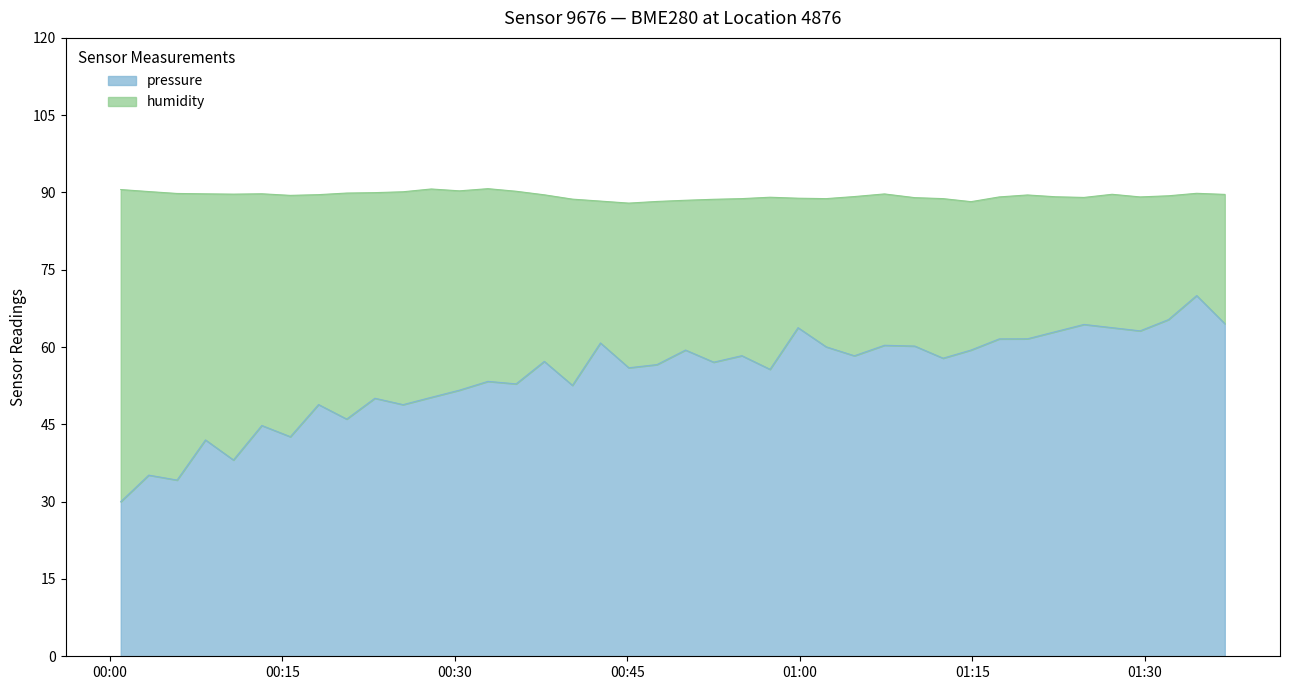

What is the highest value of the pressure series?

70.0